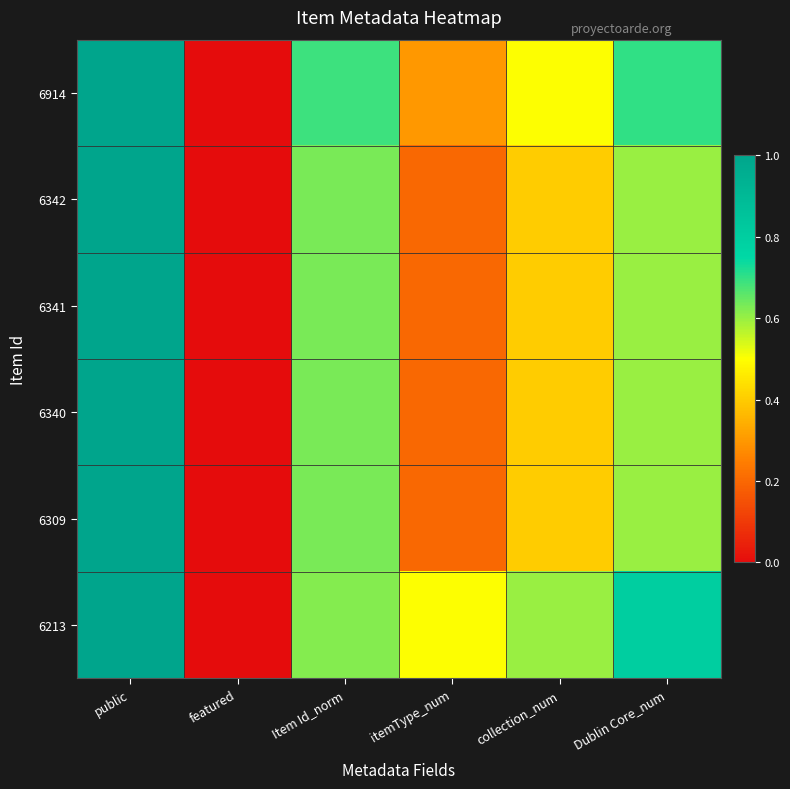

Which label corresponds to the largest value in the chart?

public